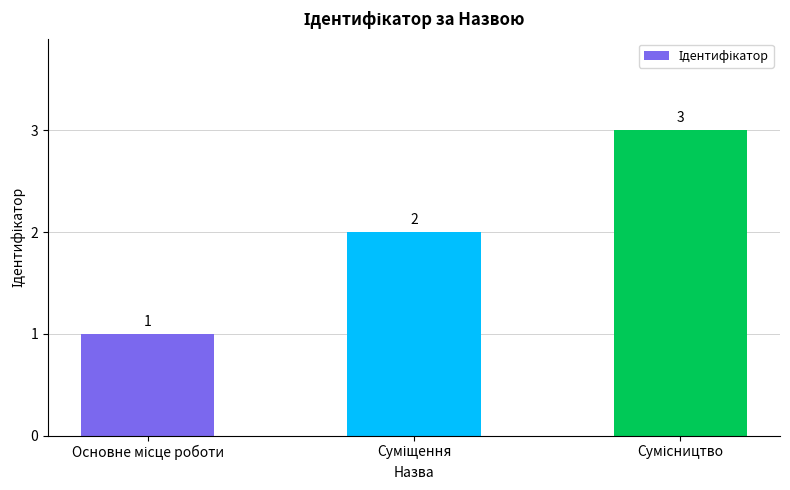

What is the greatest value displayed?

3